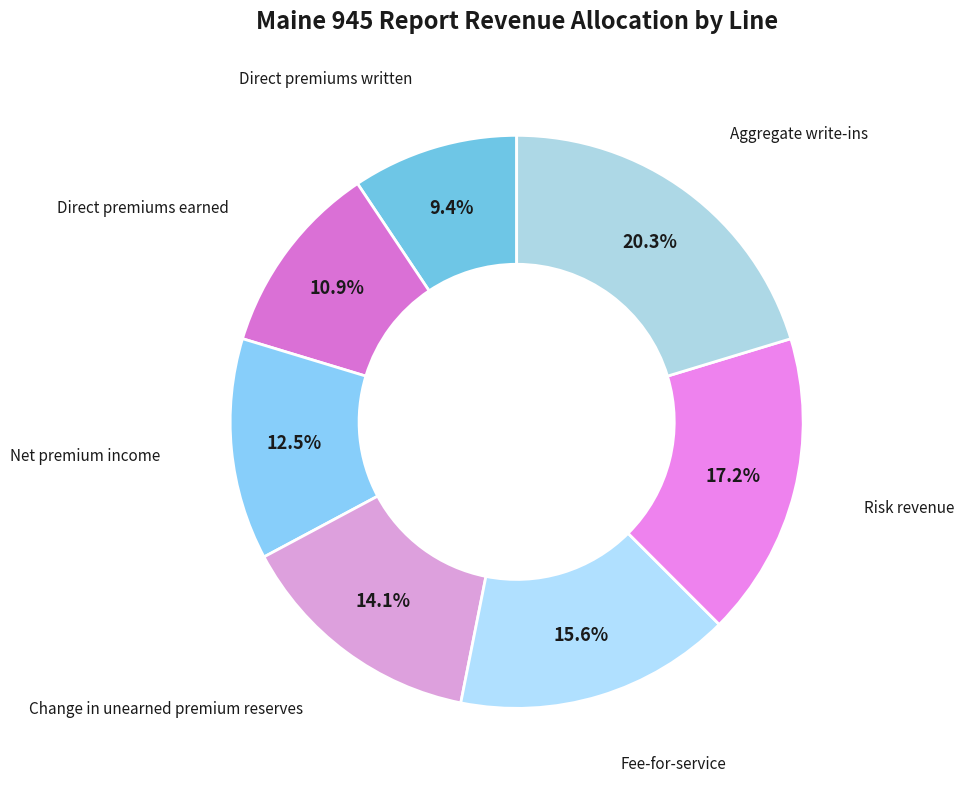

Which category has the biggest portion of the pie?

Aggregate write-ins